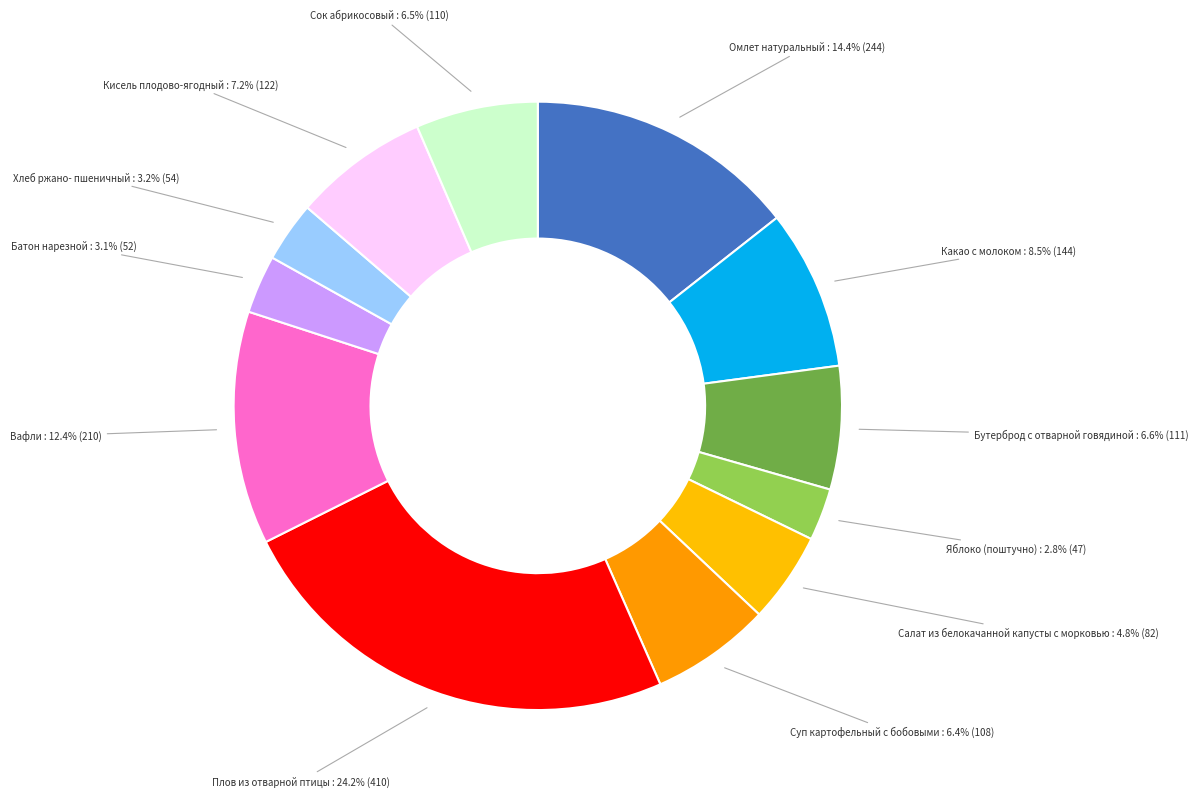

Count the number of slices in the pie.

12